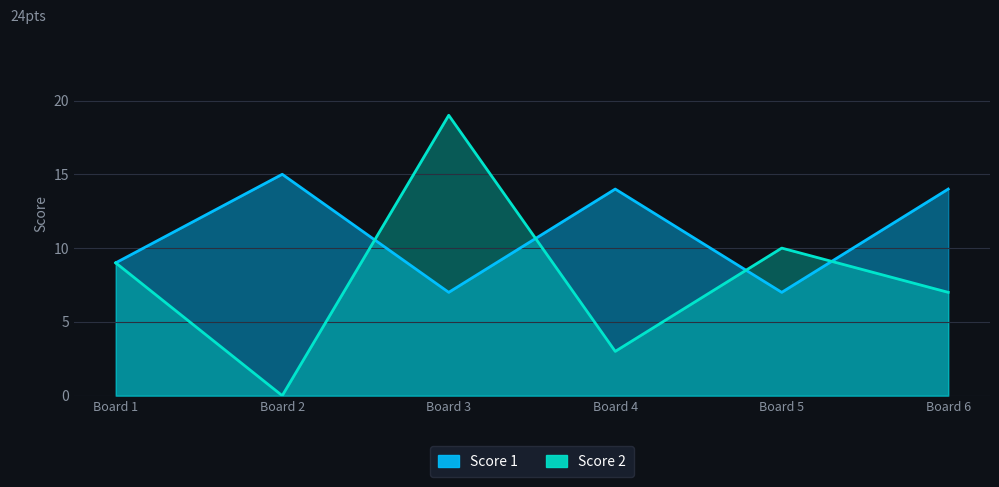

Which series has the widest spread of values?

Score 2